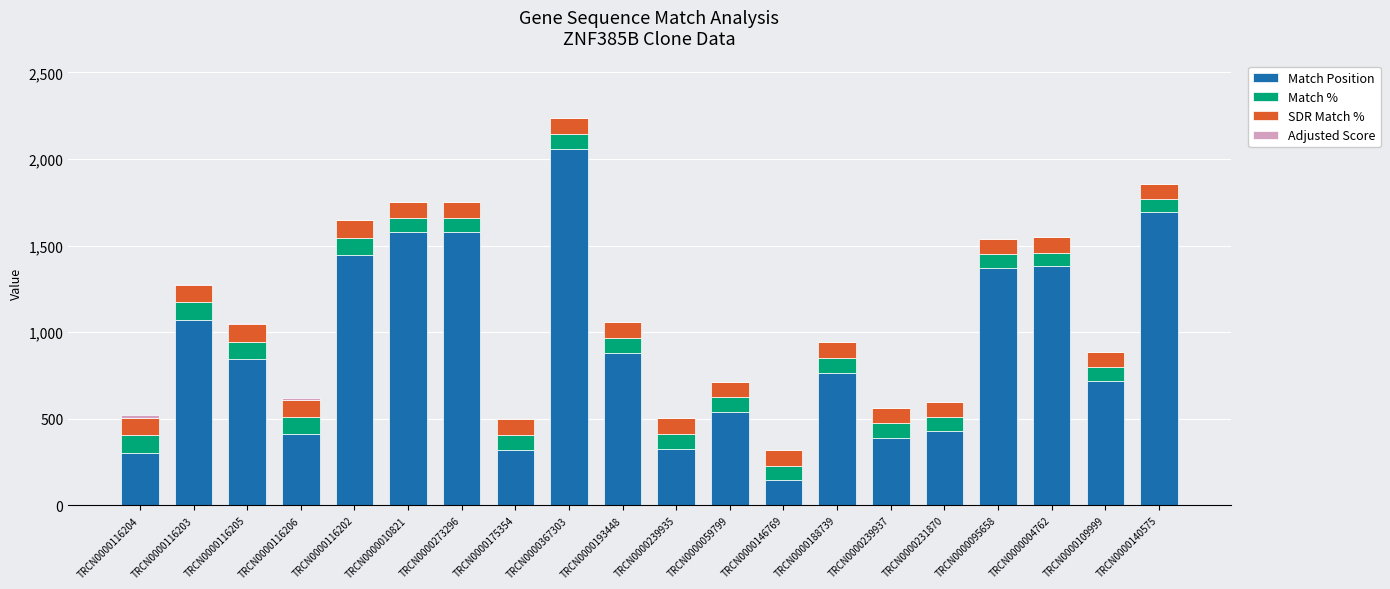

What is the maximum value for Match Position?

2055.0